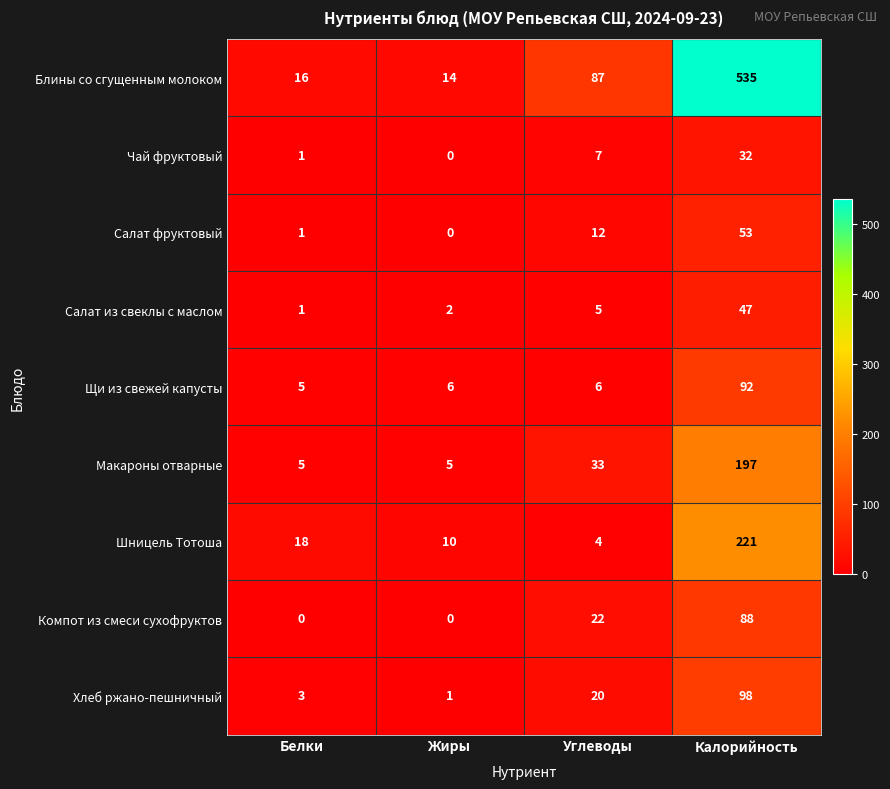

Count the number of categories in the chart.

4